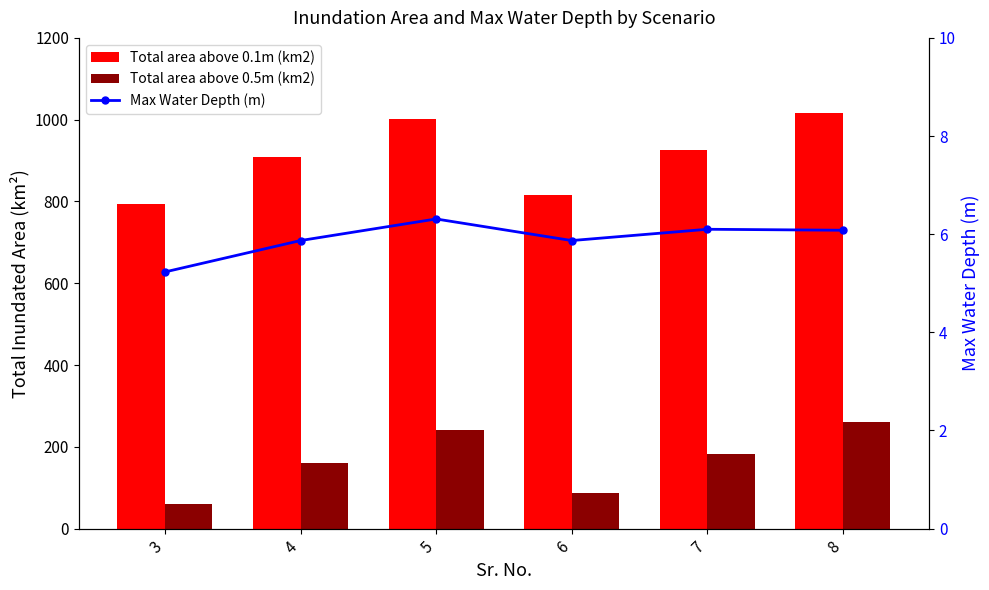

Where does the Total area above 0.1m (km2) series first go above 926?

5